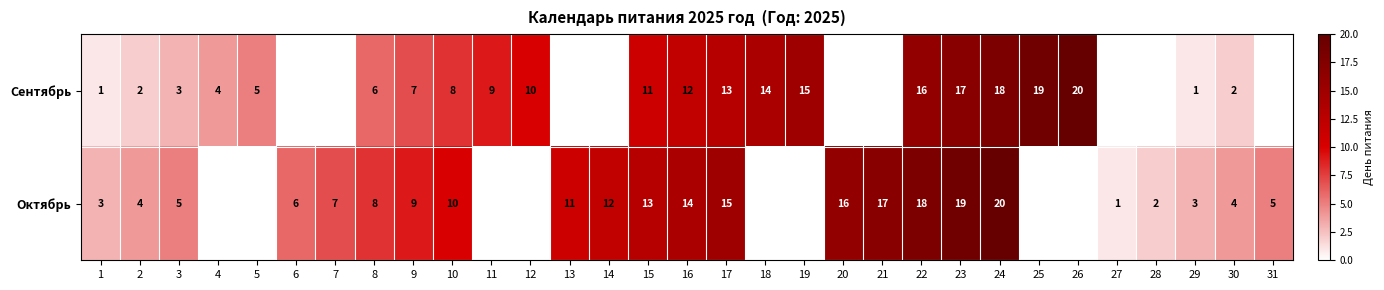

What is the total value across all series at 30?

6